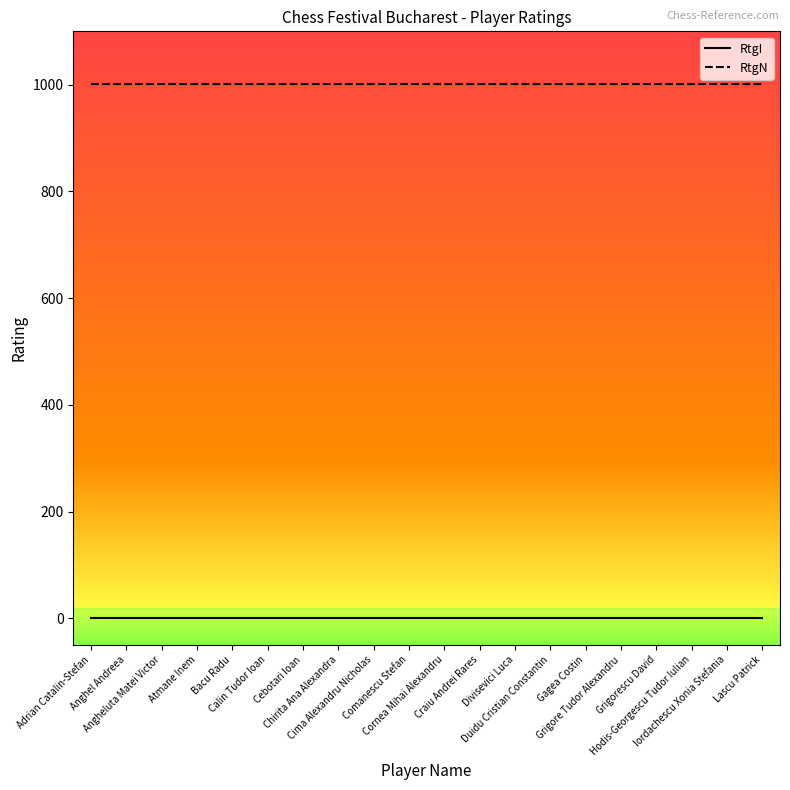

List the series in order of their overall mean, lowest first.

RtgI, RtgN